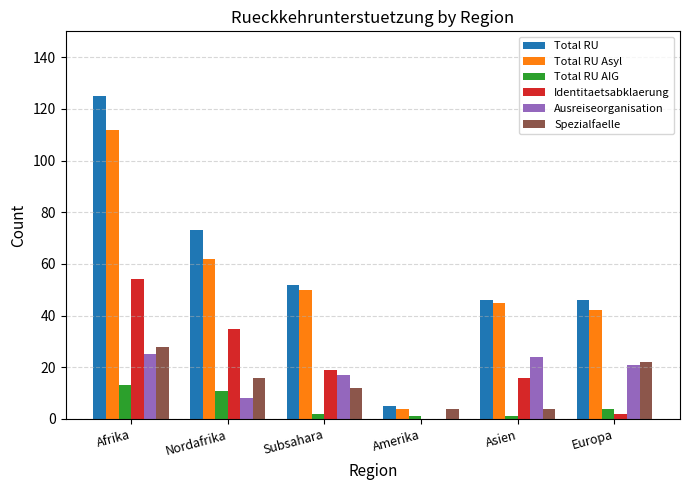

What is the maximum value for Ausreiseorganisation?

25